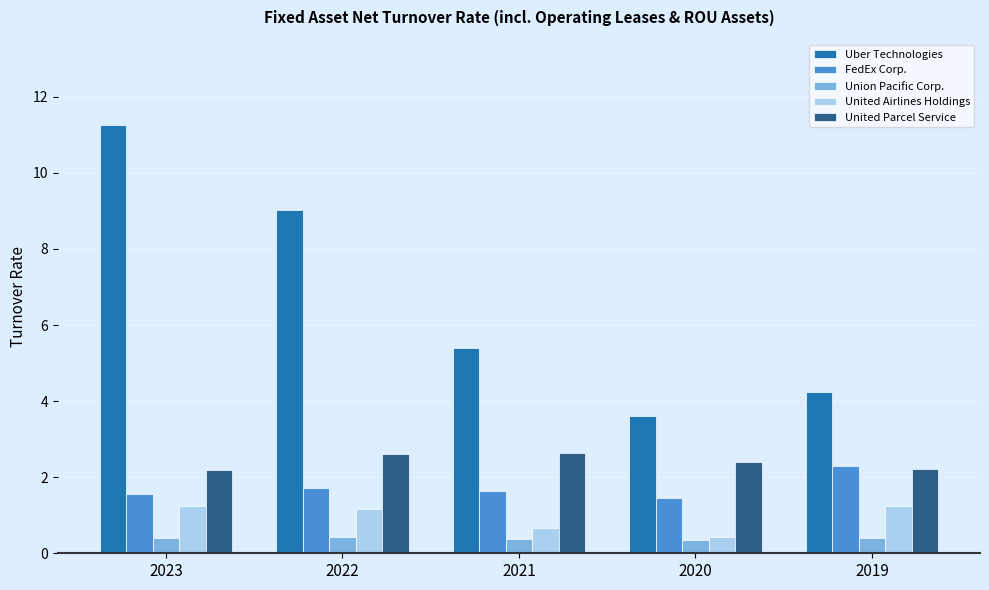

What is the average value of the Union Pacific Corp. series?

0.4